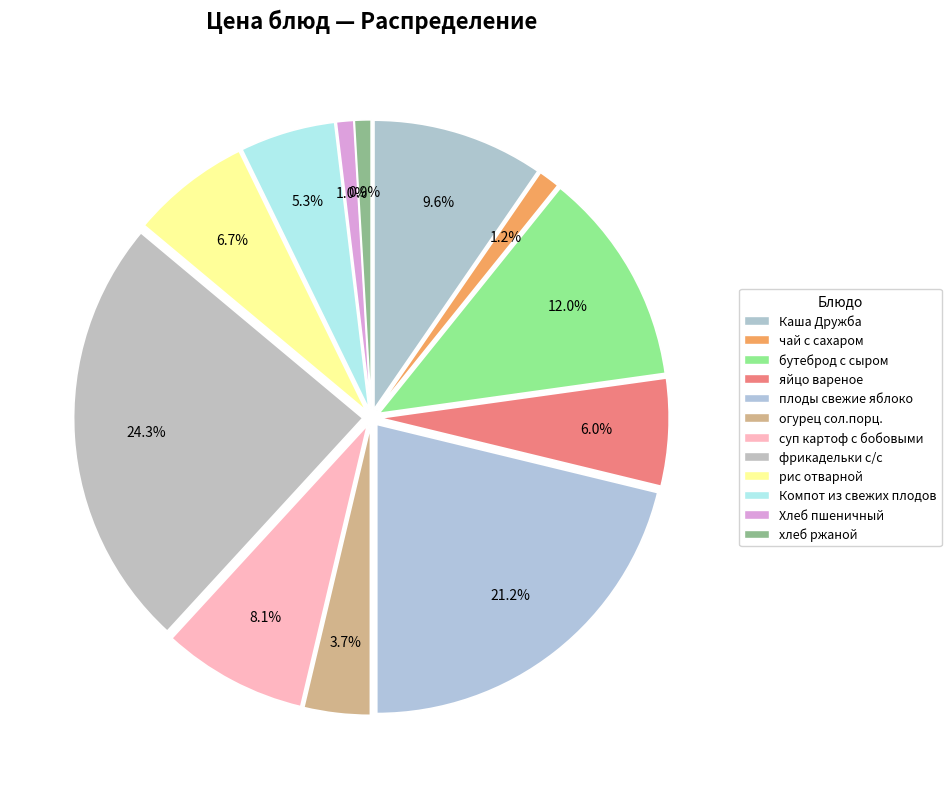

How many segments does this pie chart have?

12